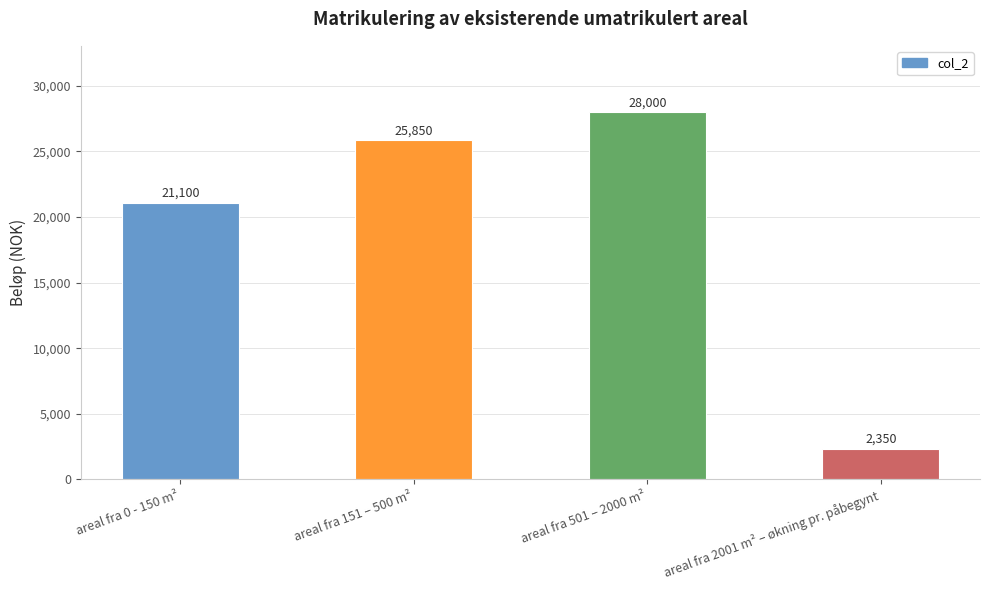

Between areal fra 151 – 500 m² and areal fra 501 – 2000 m², which is larger?

areal fra 501 – 2000 m²